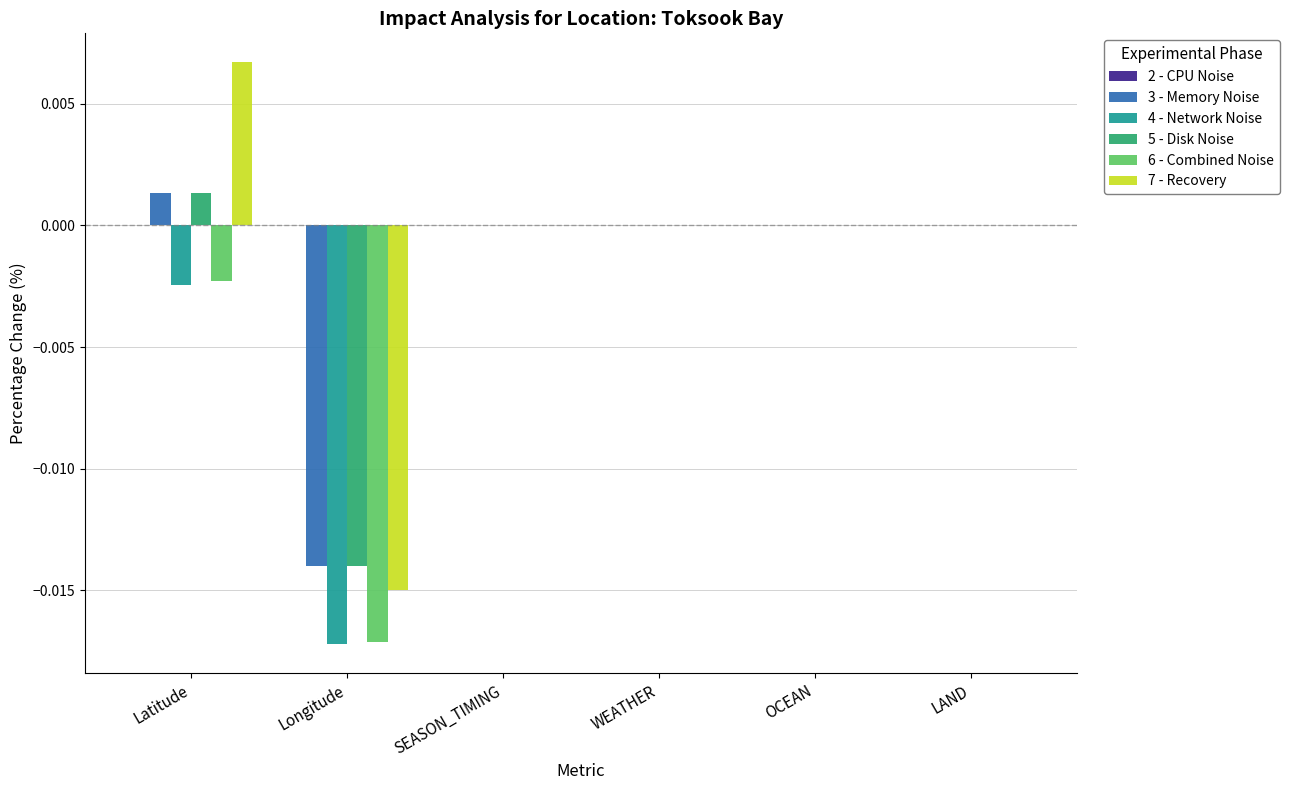

Count the number of categories in the chart.

6